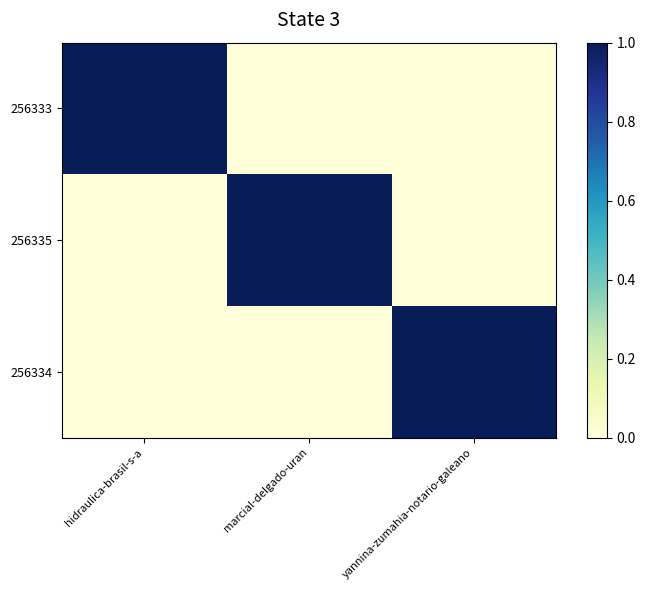

Which series has the largest range (max minus min)?

256333